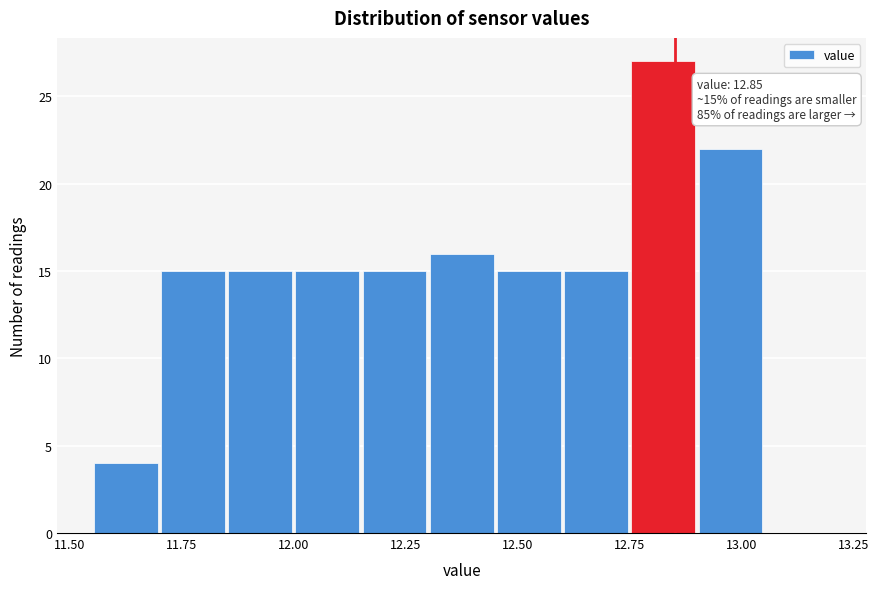

Read against the x-axis, roughly where is the centre of the tallest bar?

12.85